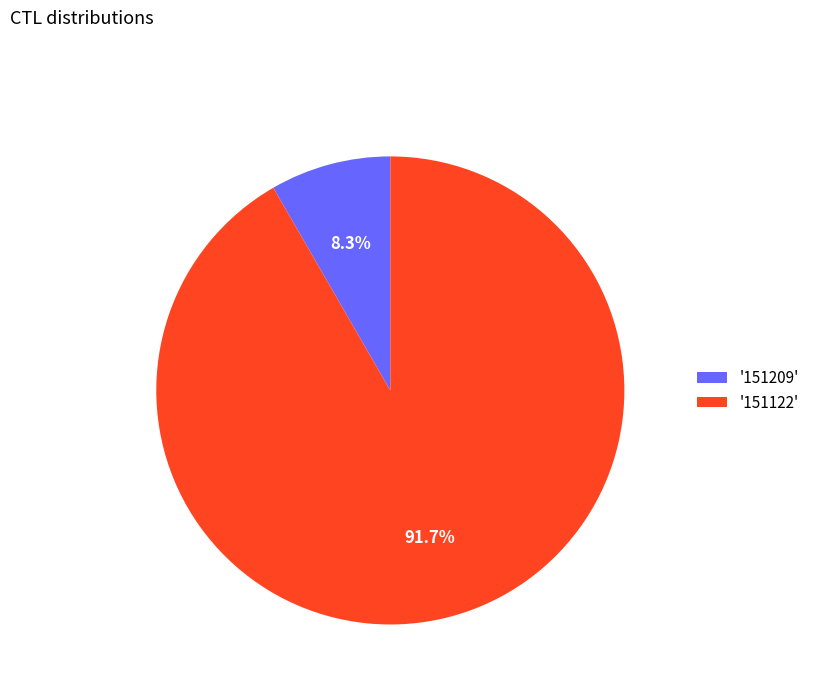

Which has a higher value, '151209' or '151122'?

'151122'